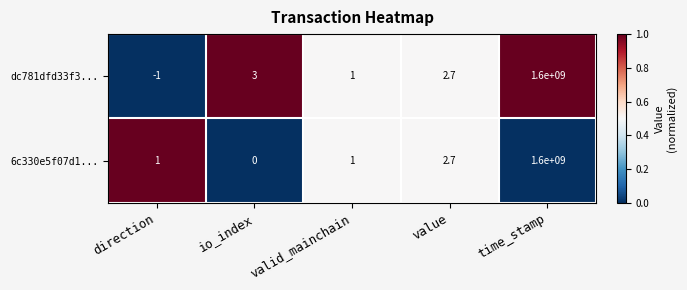

What is the total value across all series at value?

5.4